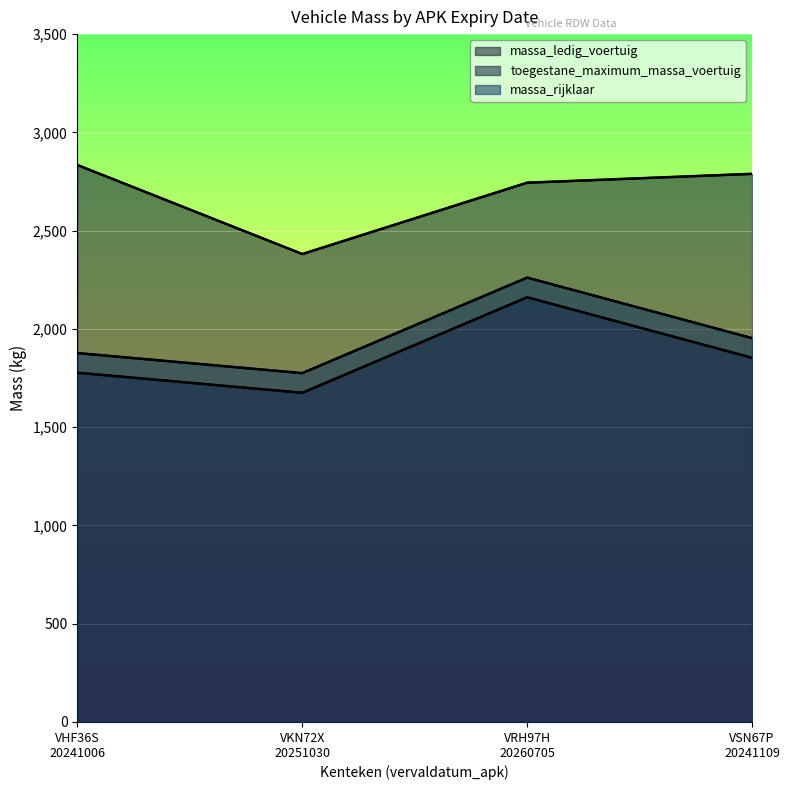

How many data points does each series have?

4